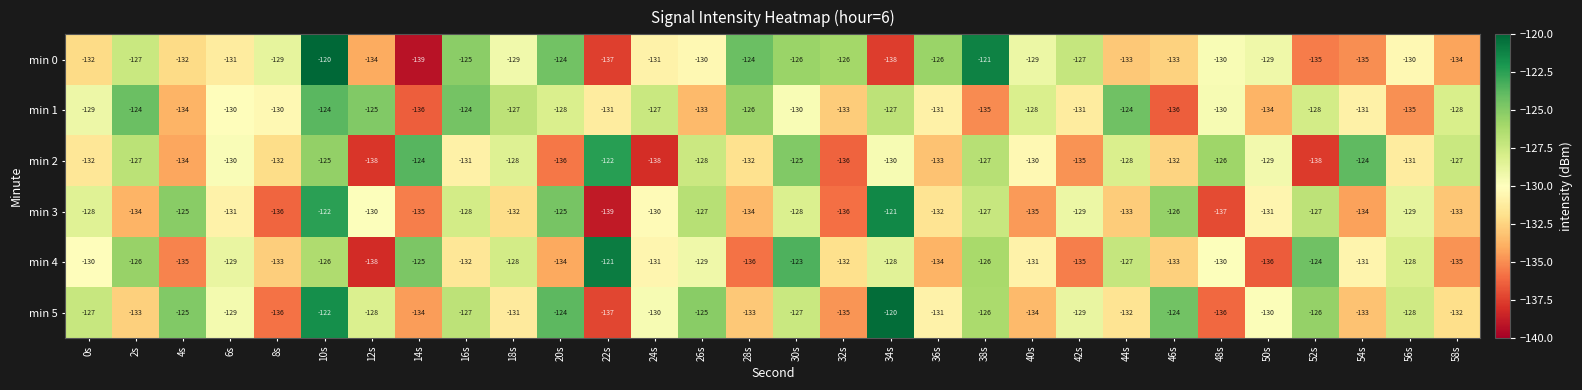

True or false: min 3 has a value of -127 at 26s.

True